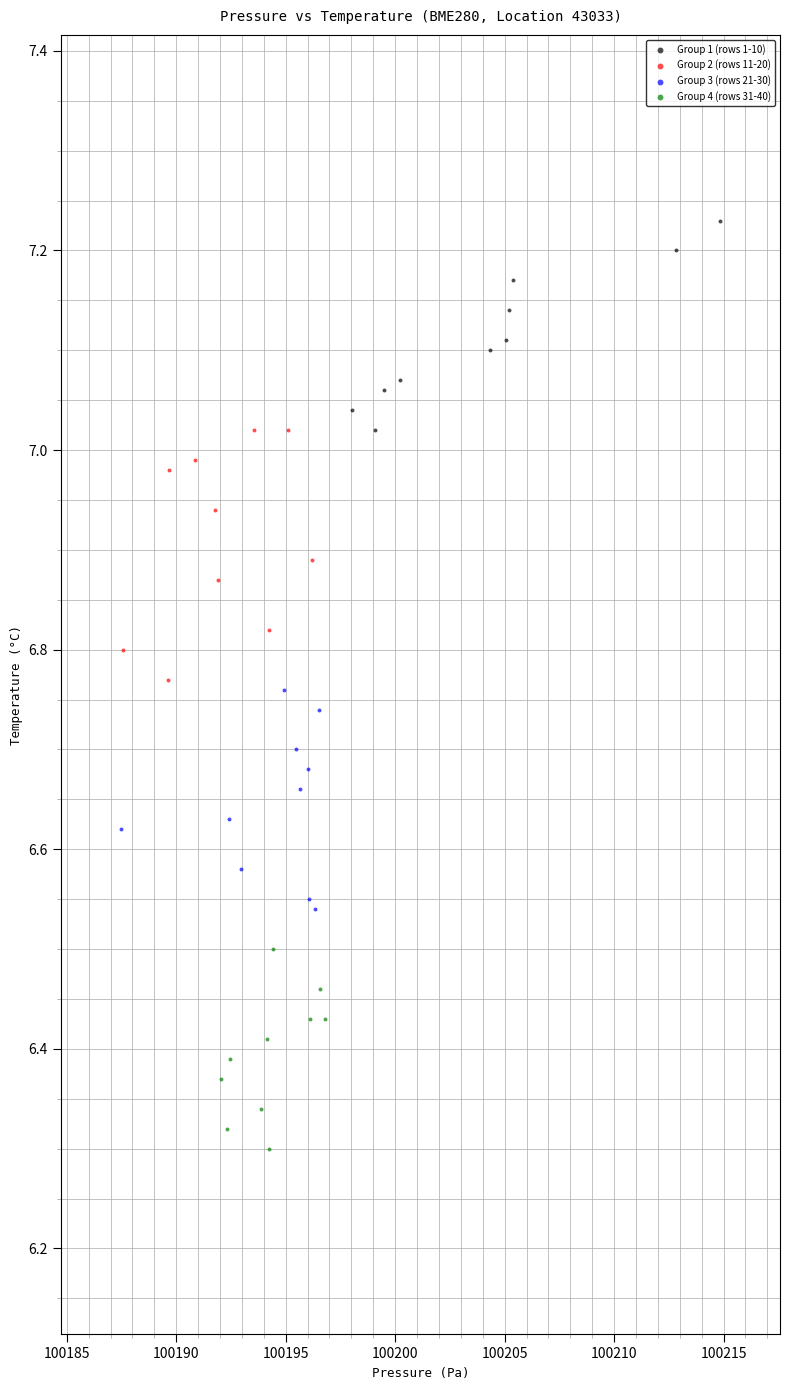

Which series contains the lowest Y value?

Group 4 (rows 31-40)